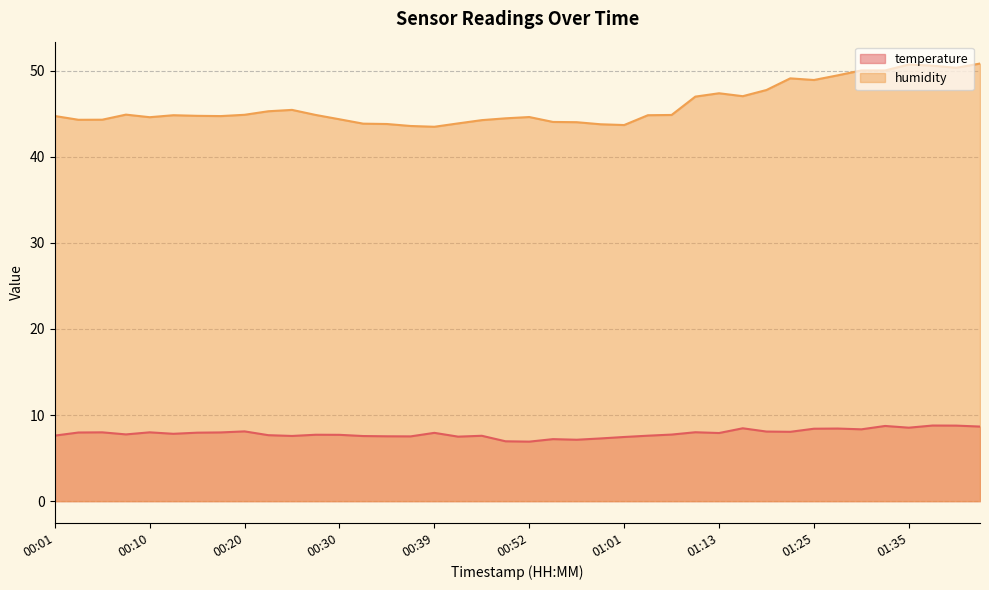

At which label does humidity first exceed 44?

00:01